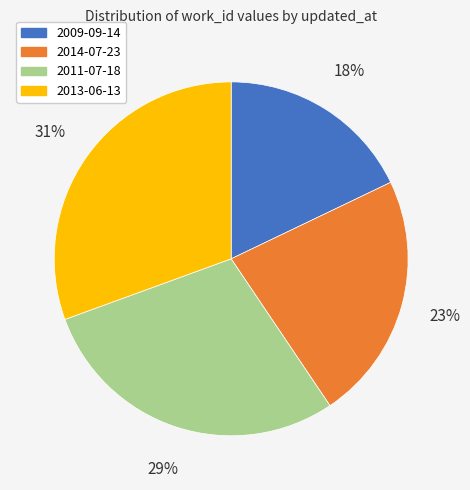

Rank the categories by value from lowest to highest.

2009-09-14, 2014-07-23, 2011-07-18, 2013-06-13